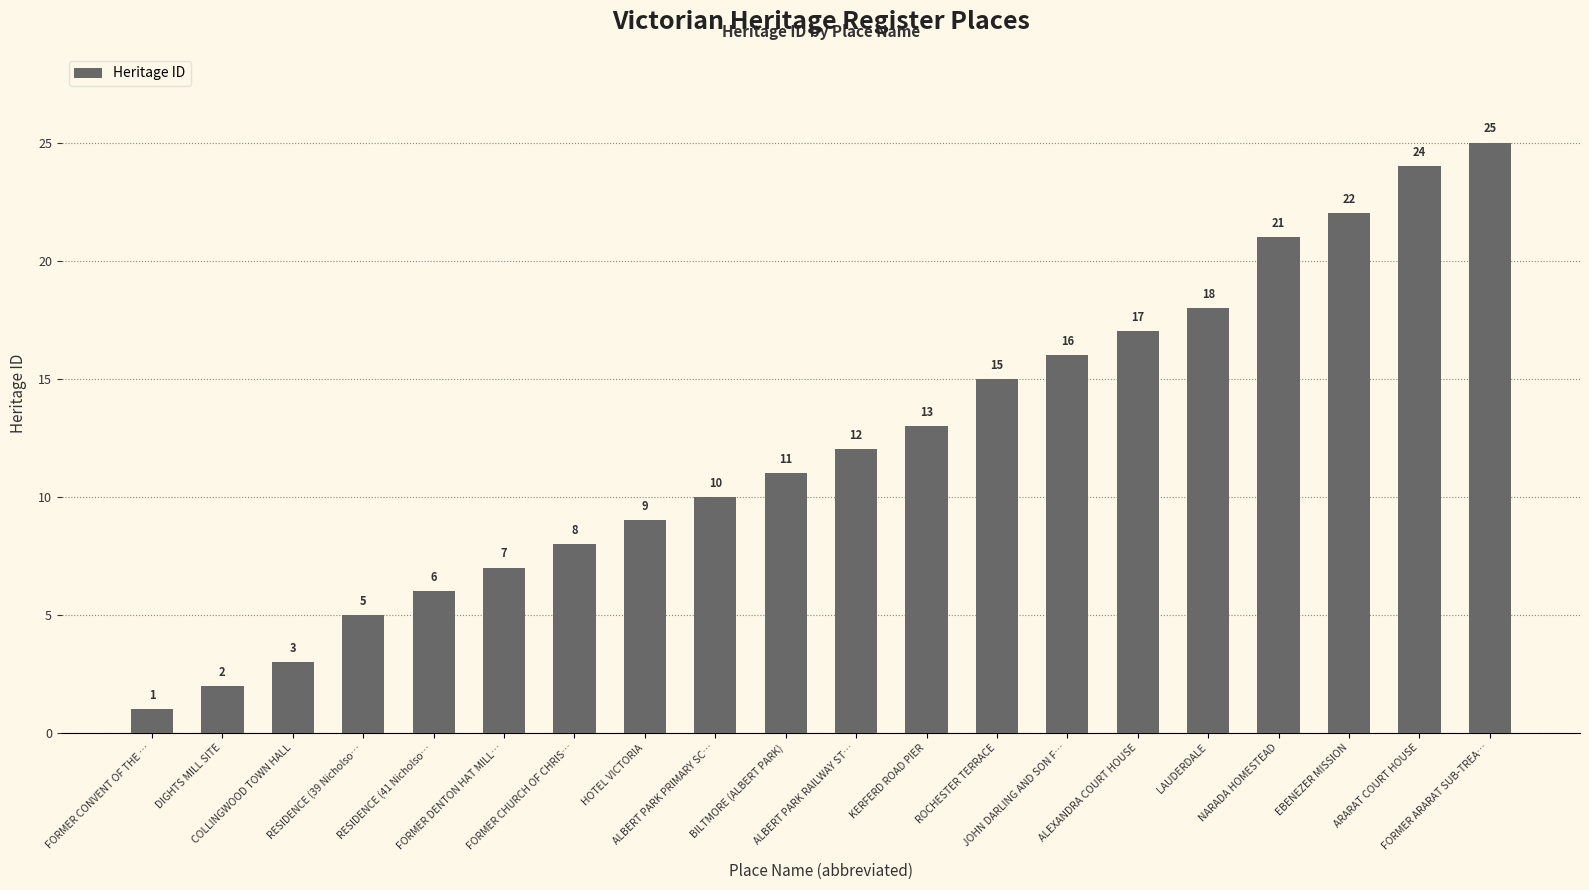

Between ALBERT PARK PRIMARY SC… and ROCHESTER TERRACE, which is larger?

ROCHESTER TERRACE